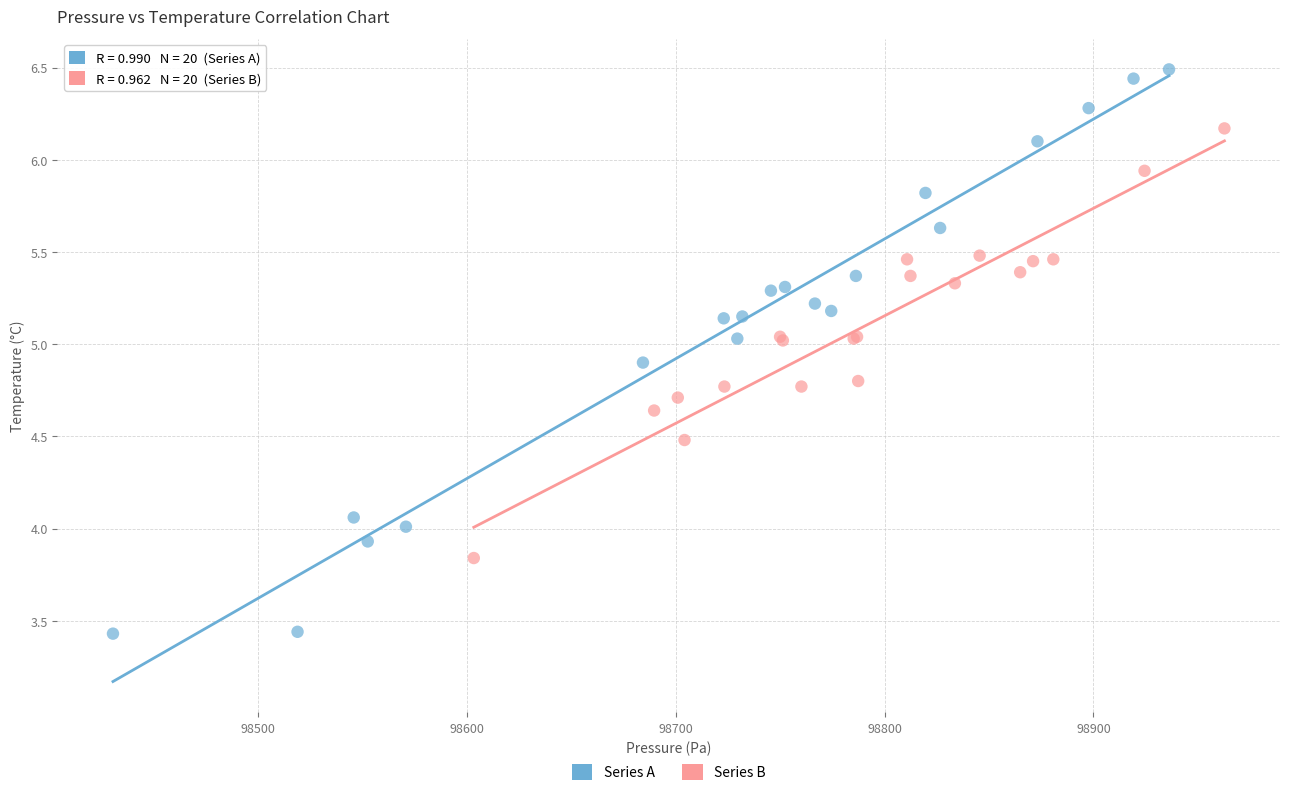

Which series reaches the maximum Y coordinate?

Series A